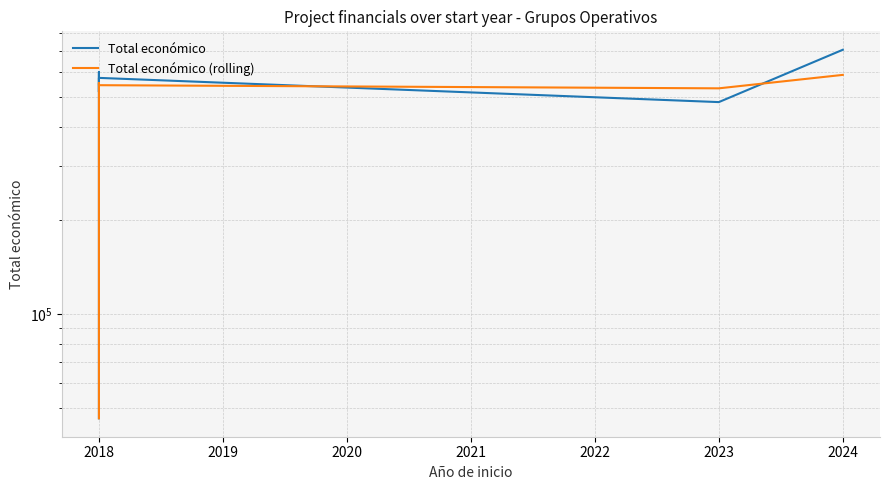

The value of Total económico (rolling) at 2023 is 820348.4. True or false?

False